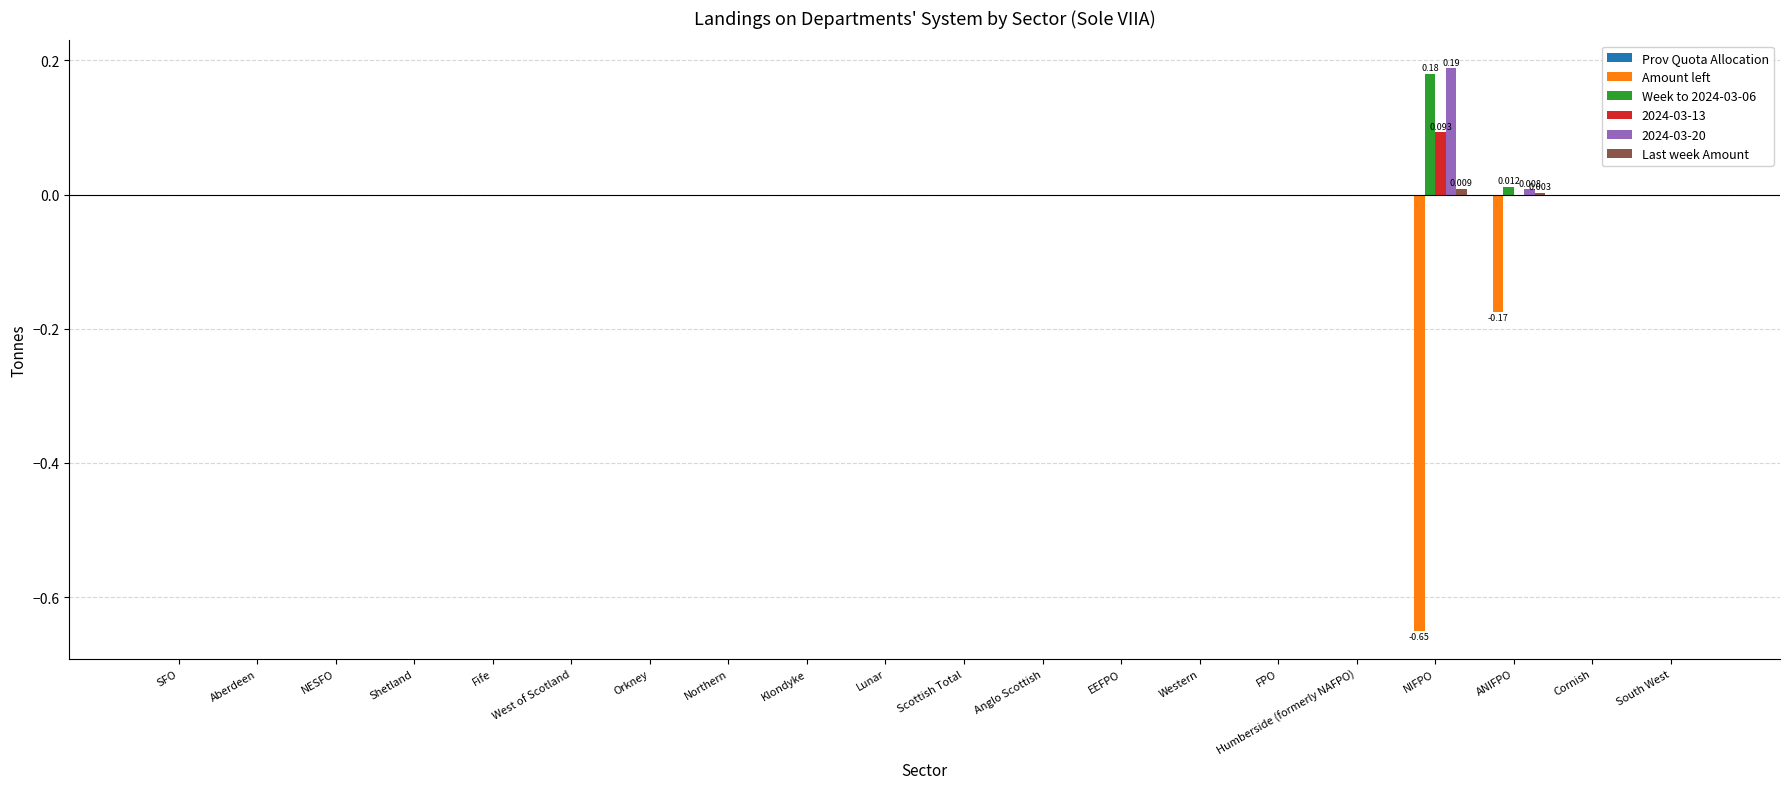

At which label does 2024-03-20 reach its peak?

NIFPO